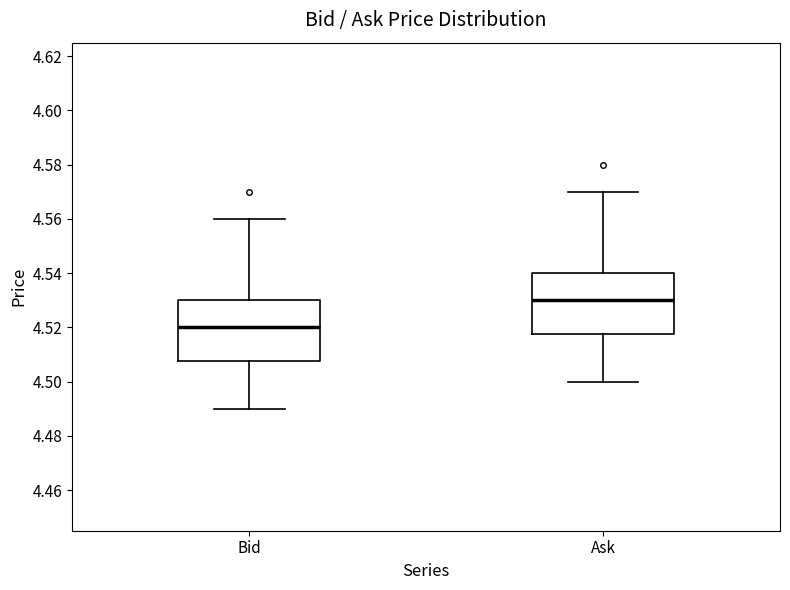

Reading left to right, read every box against the y-axis: the position of its median line, the range the box covers, and the ends of its whiskers. The values are not printed on the chart, so give them approximately, as read against the axis.

Bid: median 4.520, box 4.508 to 4.530, whiskers 4.490 to 4.560
Ask: median 4.530, box 4.518 to 4.540, whiskers 4.500 to 4.570